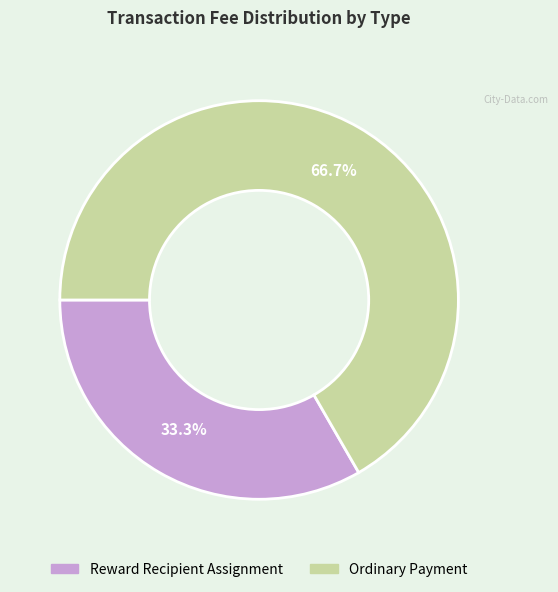

True or false: Reward Recipient Assignment accounts for 33% of the total.

True